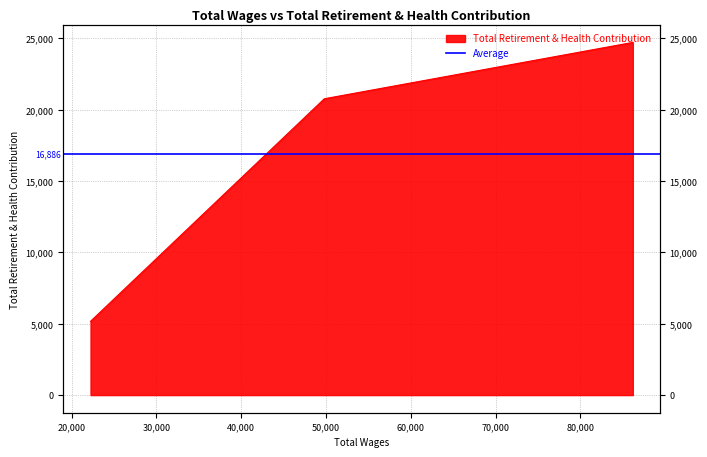

What is the label of the 1st point from the left?

86188.0